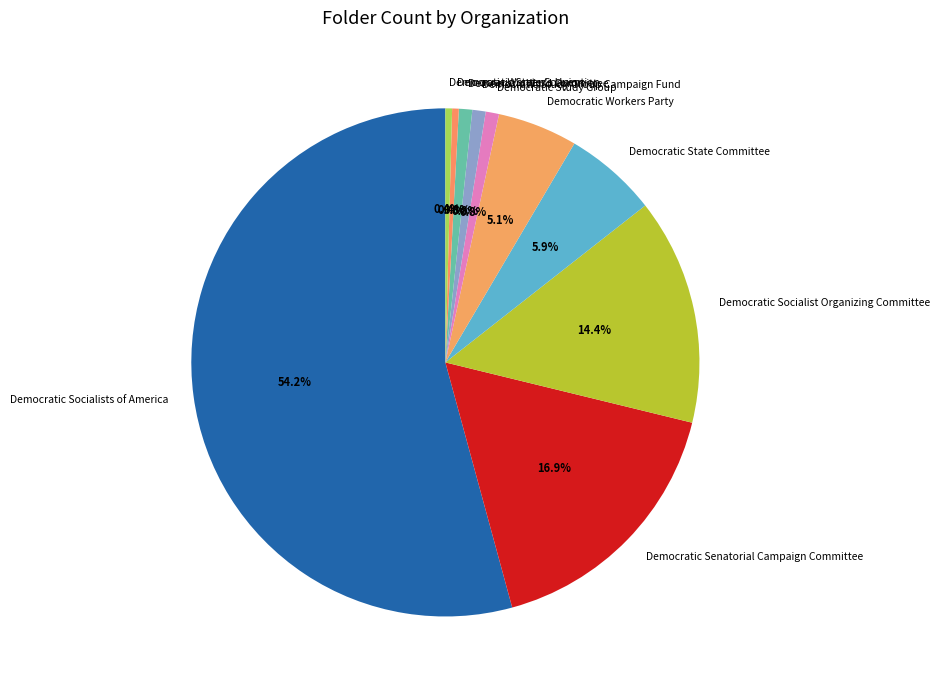

What is the largest slice in the pie chart?

Democratic Socialists of America